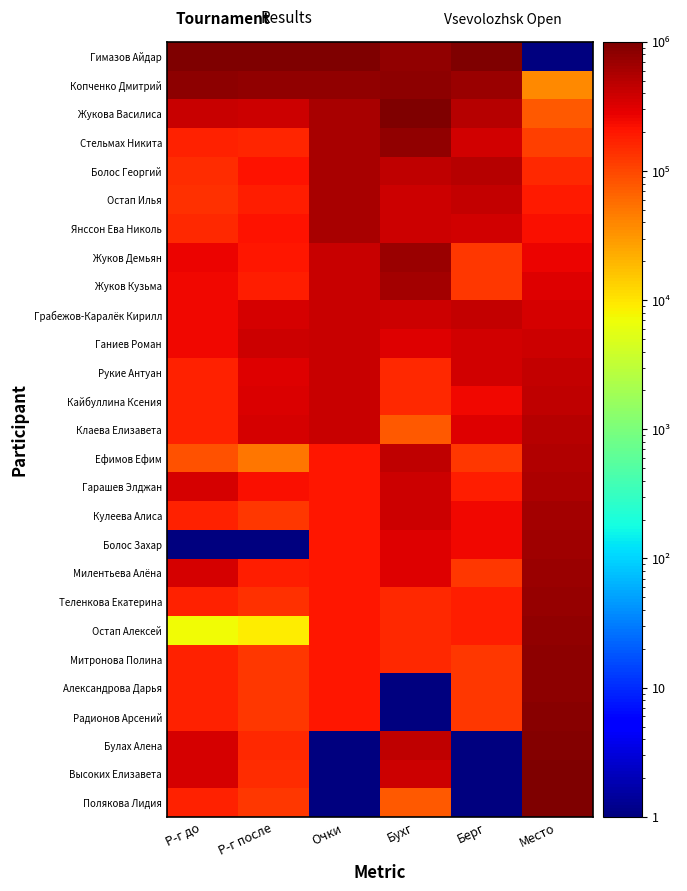

Rank the series by their maximum value, from highest to lowest.

Гимазов Айдар, Жукова Василиса, Полякова Лидия, Высоких Елизавета, Булах Алена, Радионов Арсений, Копченко Дмитрий, Александрова Дарья, Митронова Полина, Стельмах Никита, Остап Алексей, Теленкова Екатерина, Жуков Демьян, Милентьева Алёна, Болос Захар, Жуков Кузьма, Кулеева Алиса, Болос Георгий, Остап Илья, Янссон Ева Николь, Гарашев Элджан, Ефимов Ефим, Клаева Елизавета, Кайбуллина Ксения, Грабежов-Каралёк Кирилл, Рукие Антуан, Ганиев Роман